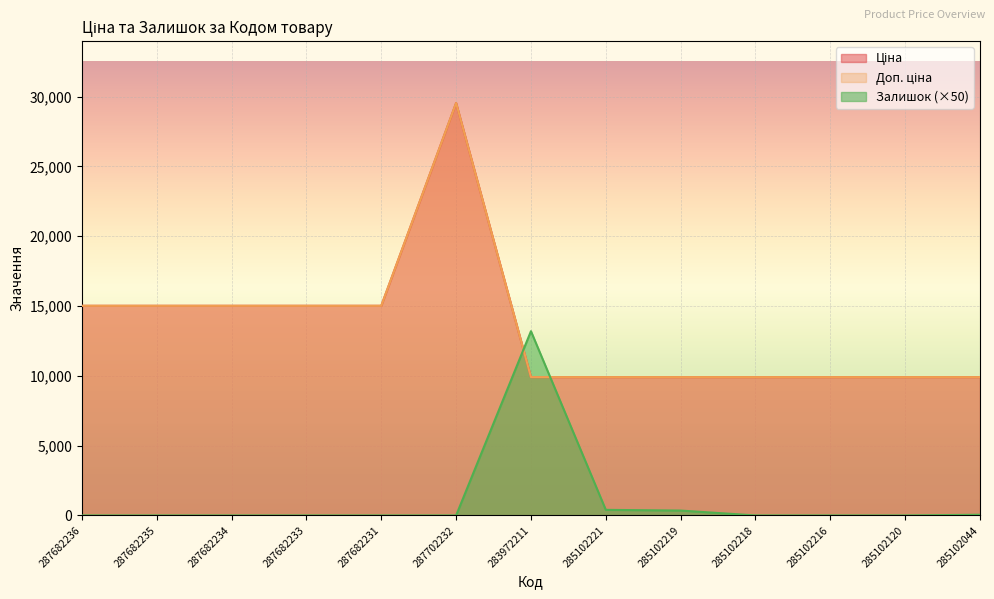

What position from the left is 283972211?

7